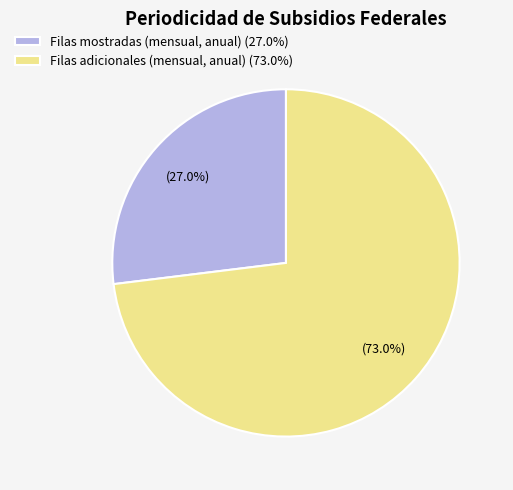

Which slice is the largest?

Filas adicionales (mensual, anual) (73.0%)